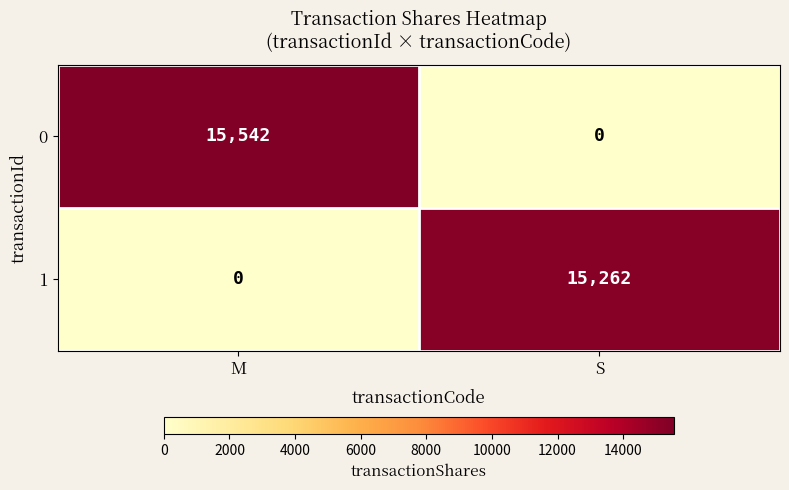

Reading right to left, transcribe all the data shown in this chart.

0: S=0	M=15542
1: S=15262	M=0